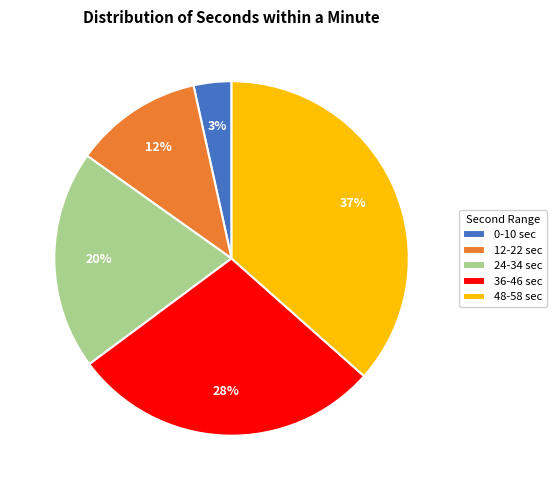

The 12-22 sec slice represents 22% of the pie. True or false?

False